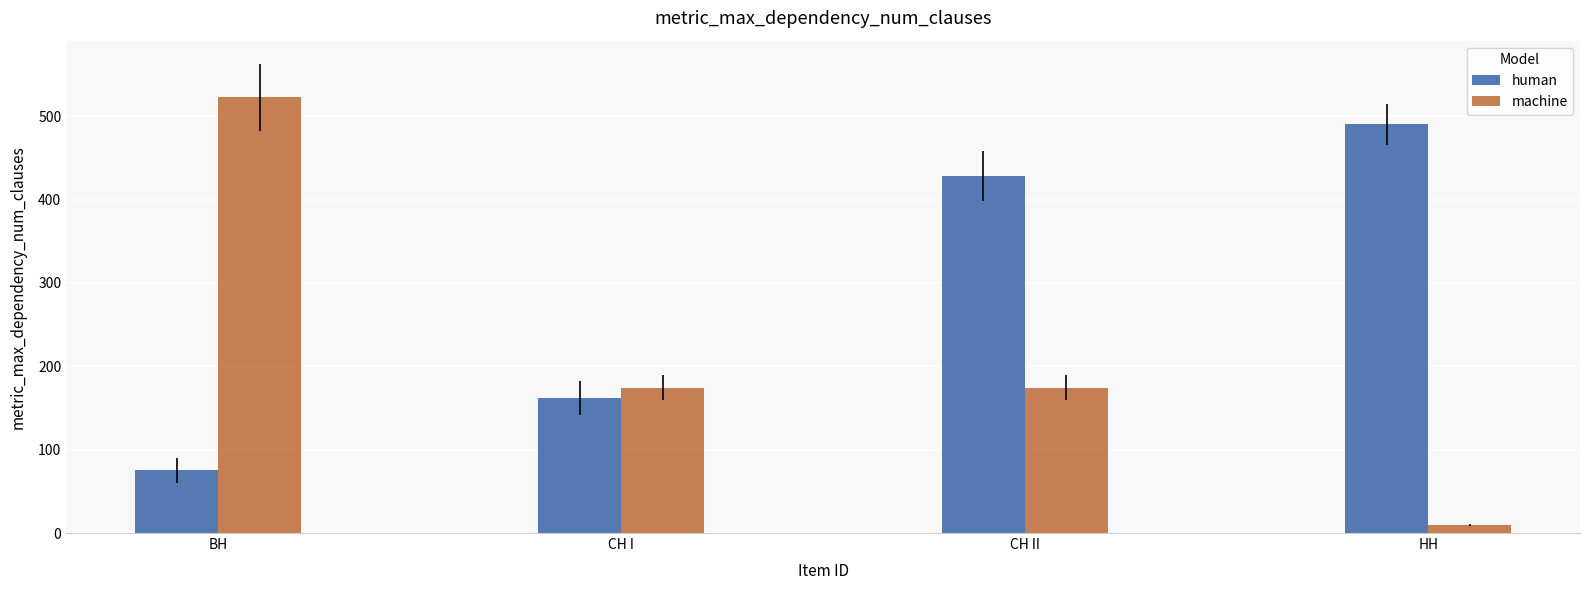

Which series has the largest range (max minus min)?

machine